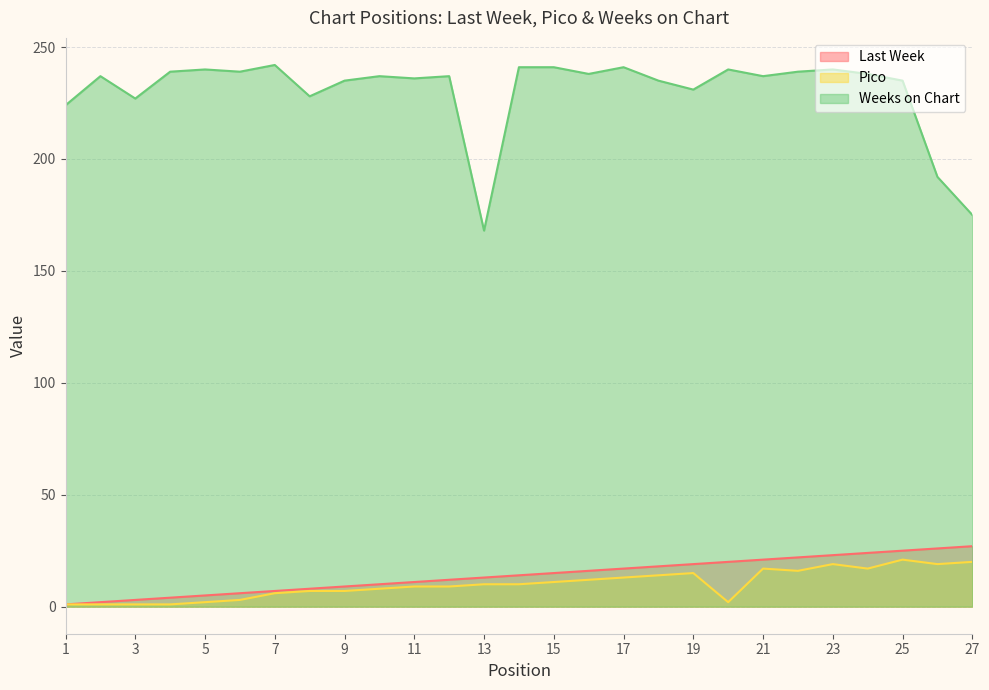

What is the difference between the highest and lowest values at 20?

238